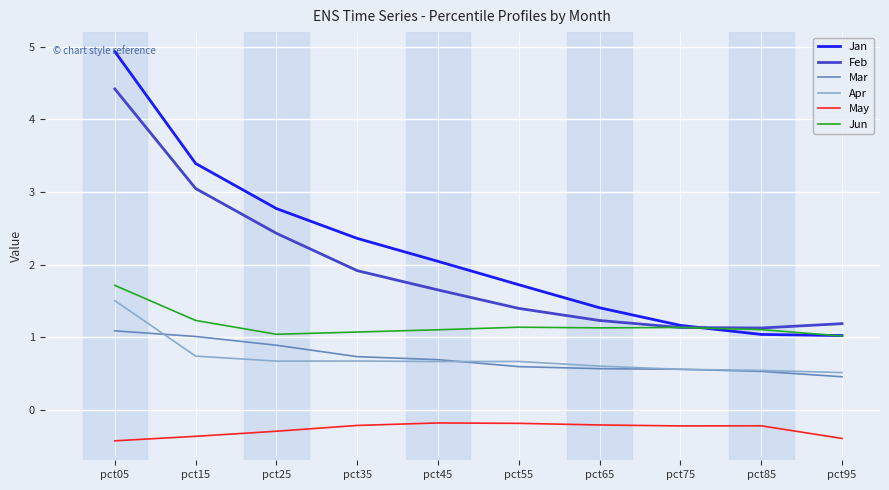

True or false: Feb and May intersect in this chart.

False